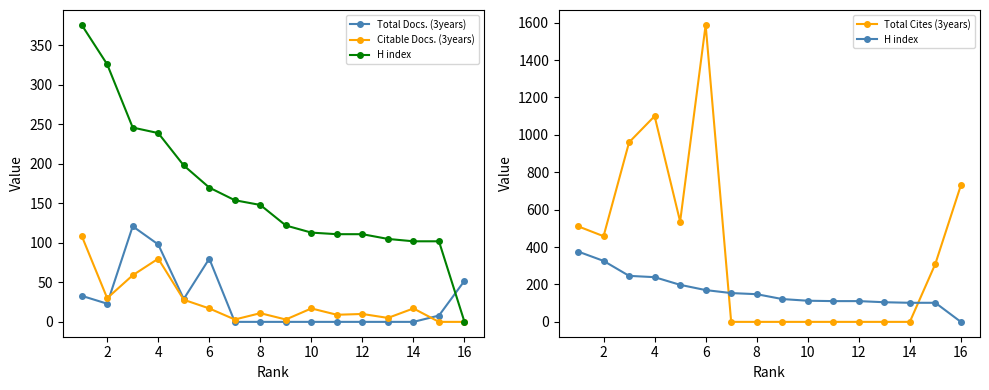

The Citable Docs. (3years) series shows 9 at 6. True or false?

False